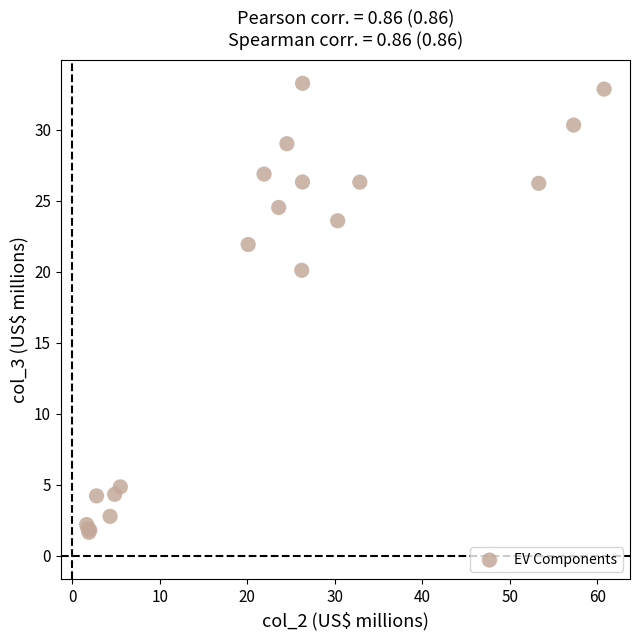

What Y value in the scatter plot is closest to 17?

20.1